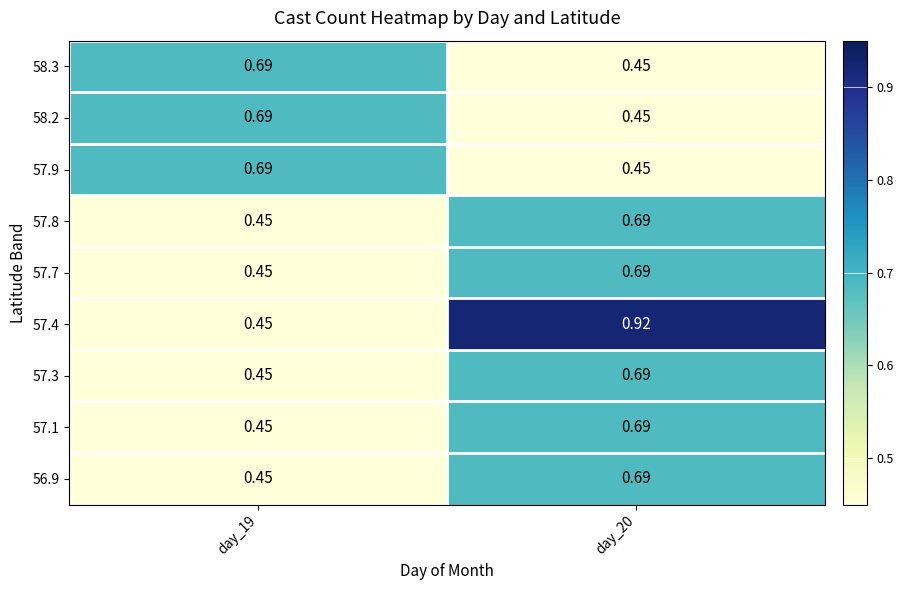

Is the value of 57.9 at day_19 greater than the value of 57.4 at day_20?

No